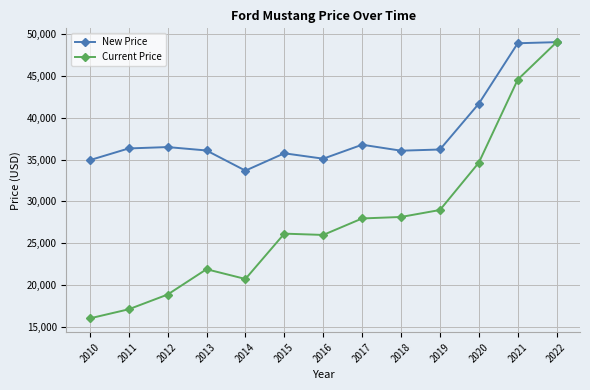

What are all the series names shown in the legend?

New Price, Current Price